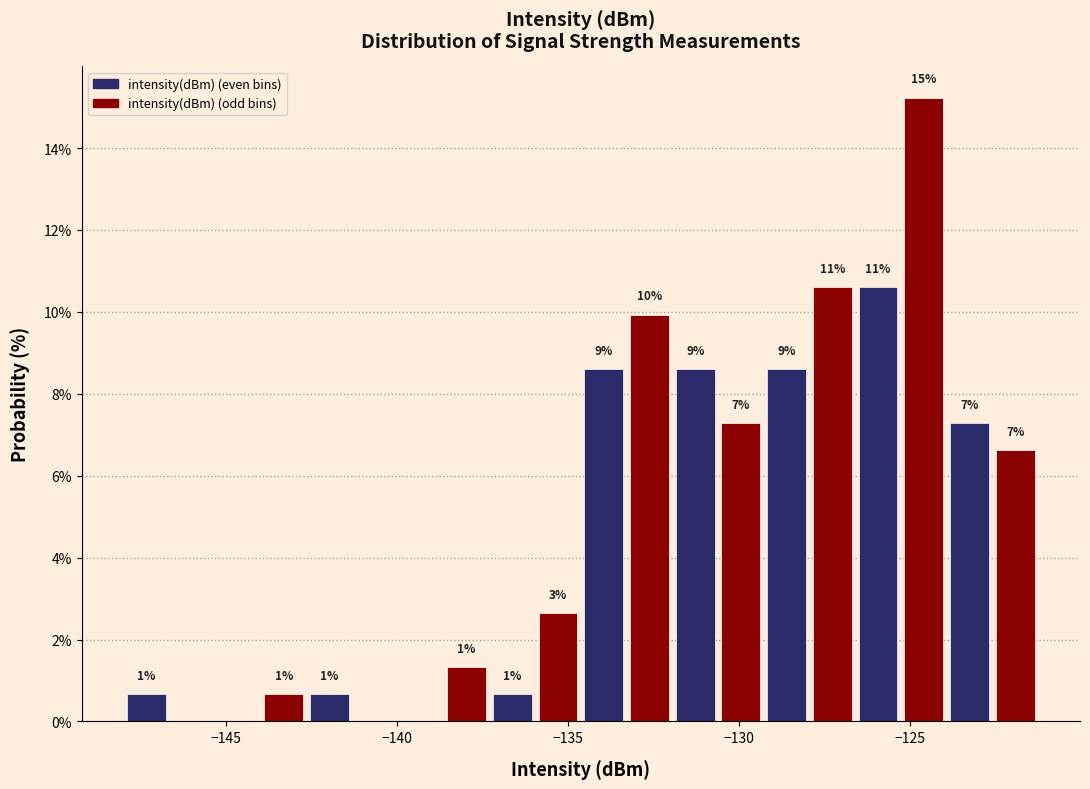

Read against the x-axis, roughly where is the centre of the tallest bar?

-124.5